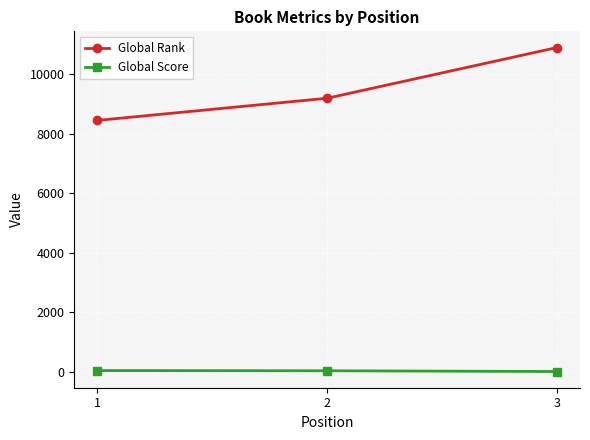

Count the Global Rank values in the range 8451 to 10903.

3